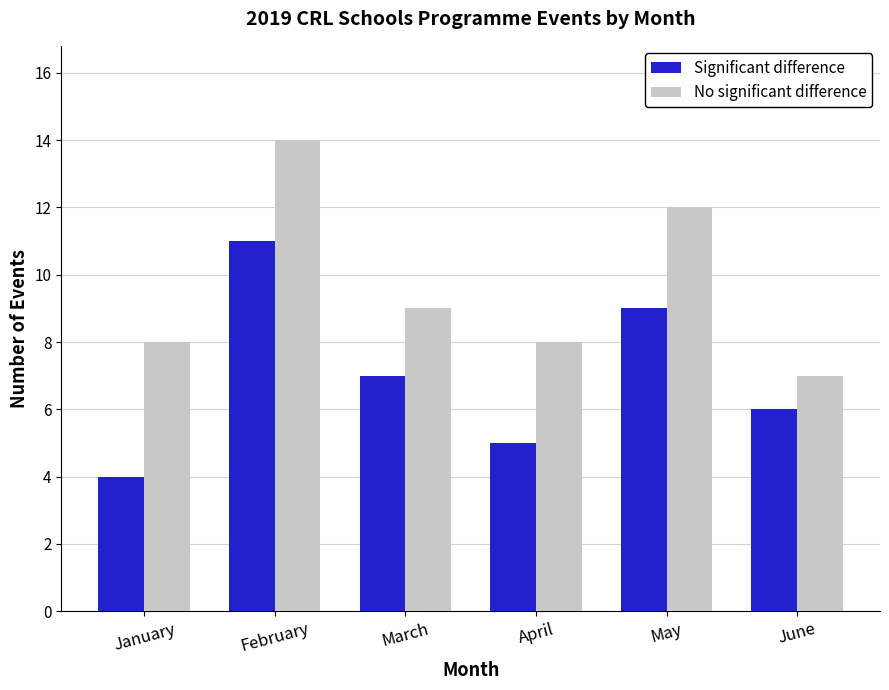

Which category has the highest value across all series?

February